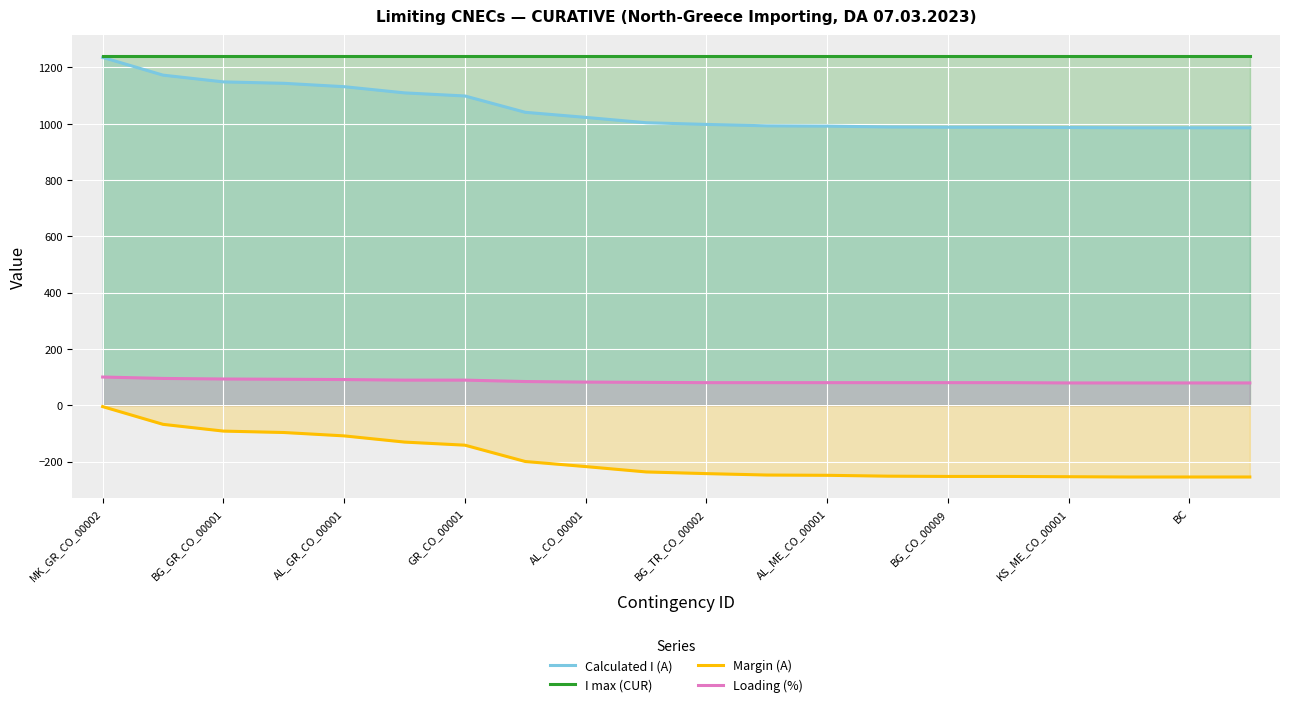

What is the average value of the I max (CUR) series?

1240